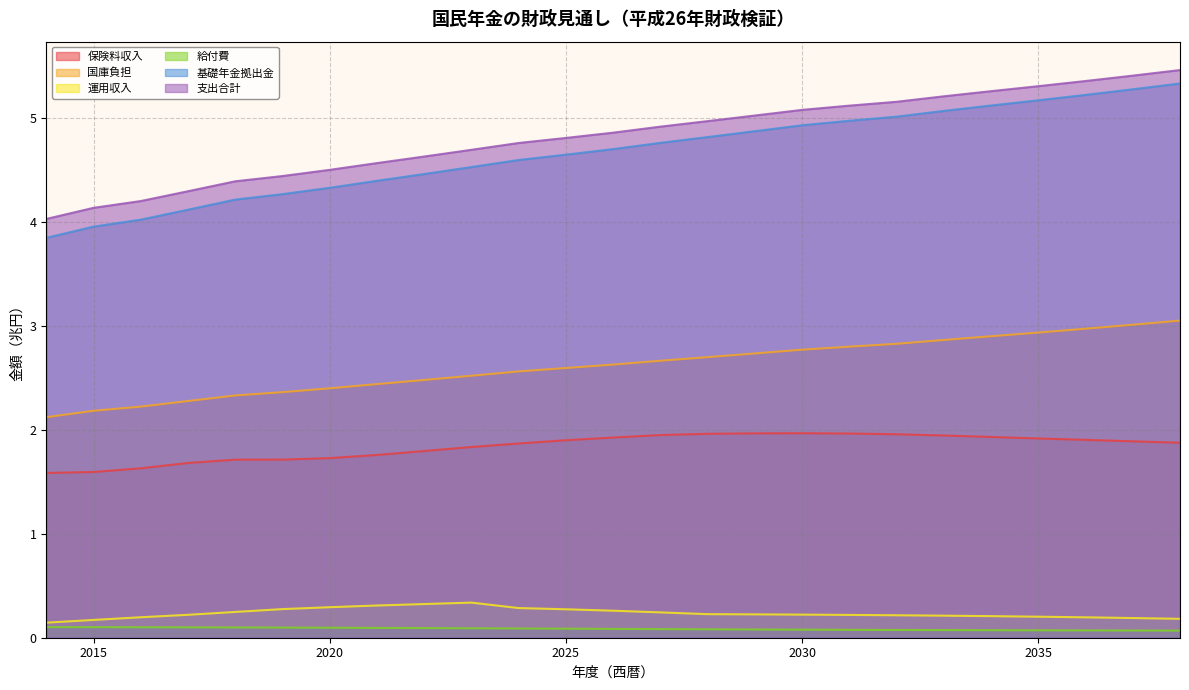

Is it true that 保険料収入 equals 1.0 at 2022?

False